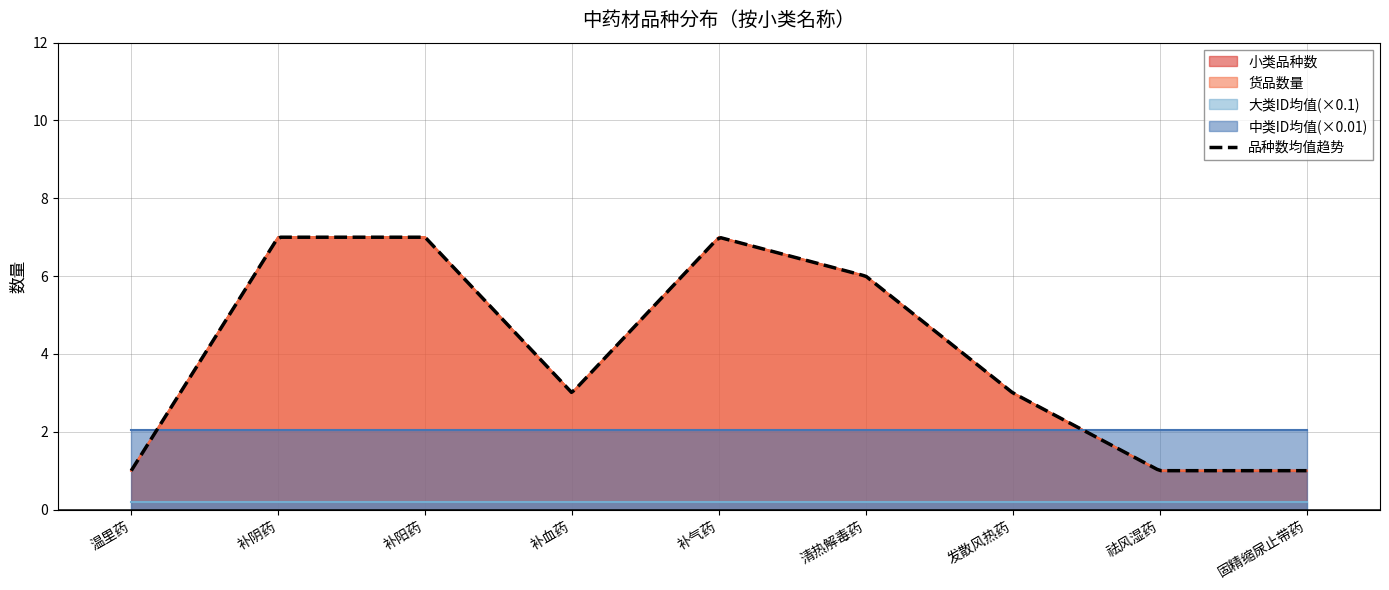

Does the chart display data point markers on the line(s)?

No